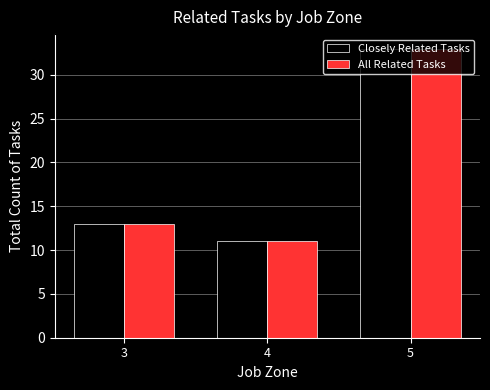

The Closely Related Tasks series shows 6 at 3. True or false?

False